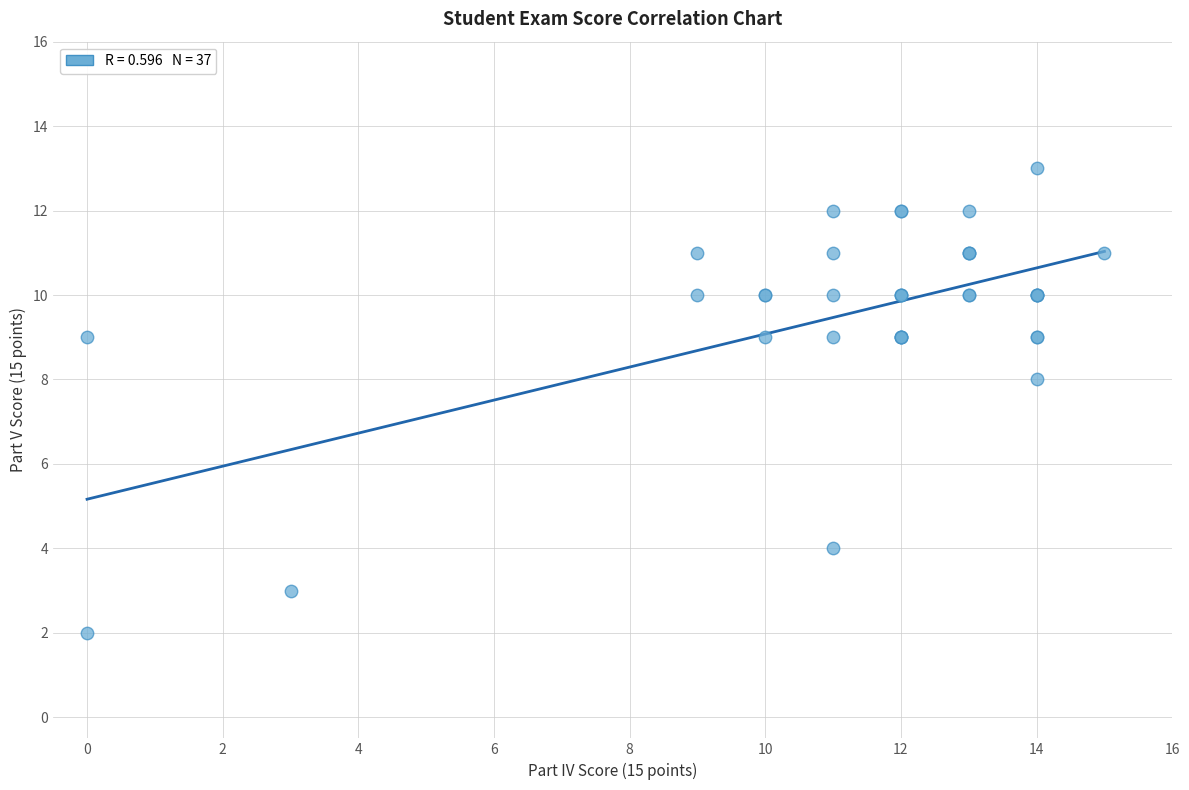

What Y value in the scatter plot is closest to 7?

8